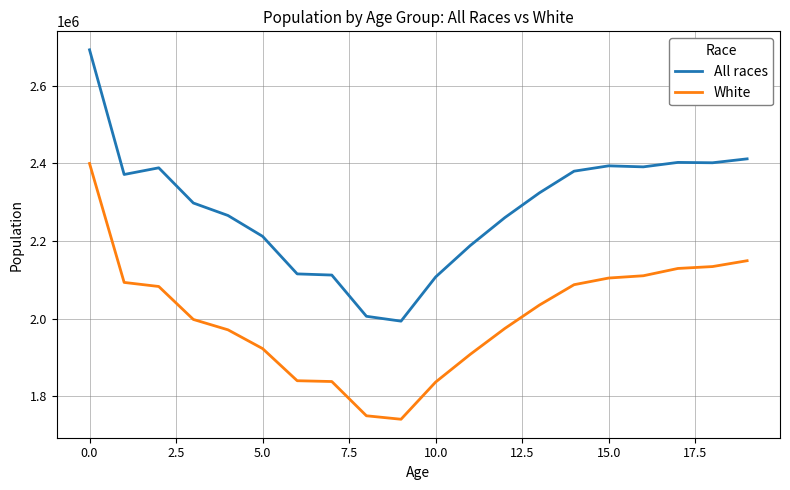

What is the highest value of the White series?

2399773